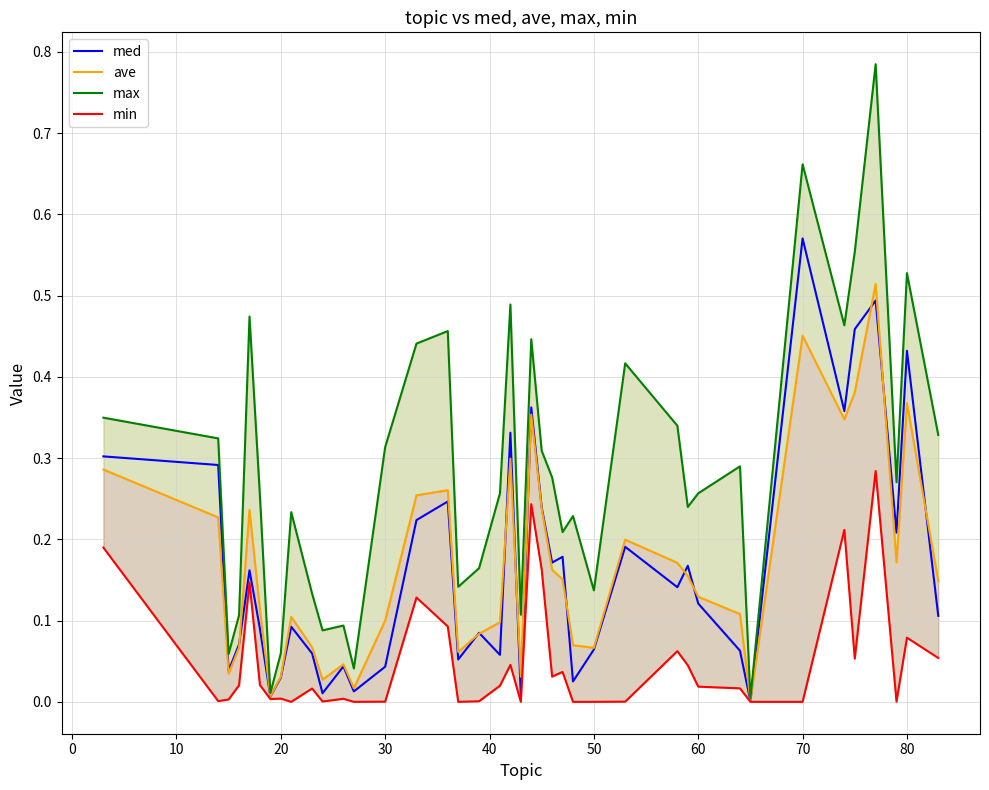

Does the chart display data point markers on the line(s)?

No